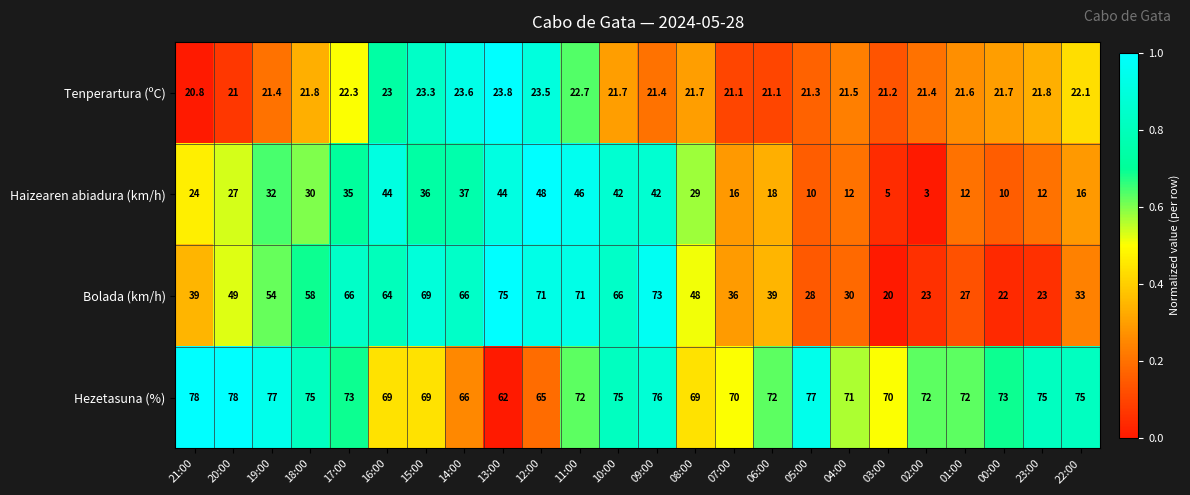

What is the minimum value shown in the chart?

3.0